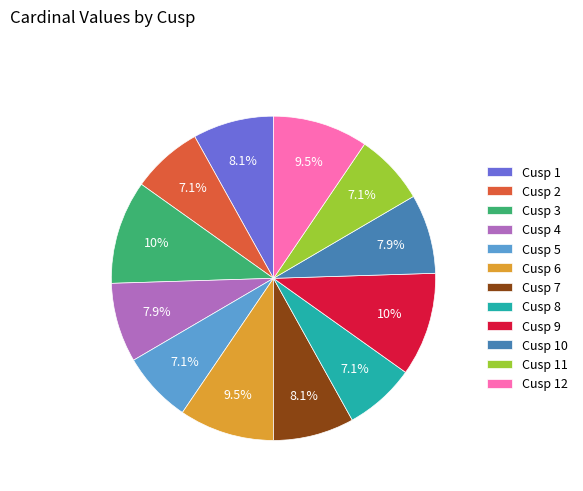

Is it true that Cusp 1 is 17% of the pie?

False